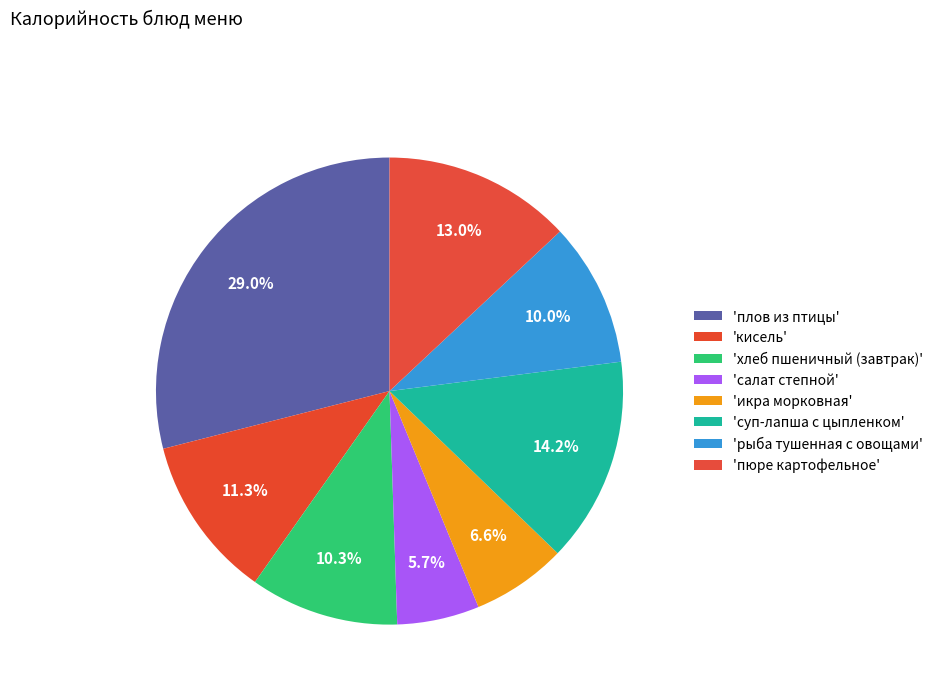

How many segments does this pie chart have?

8